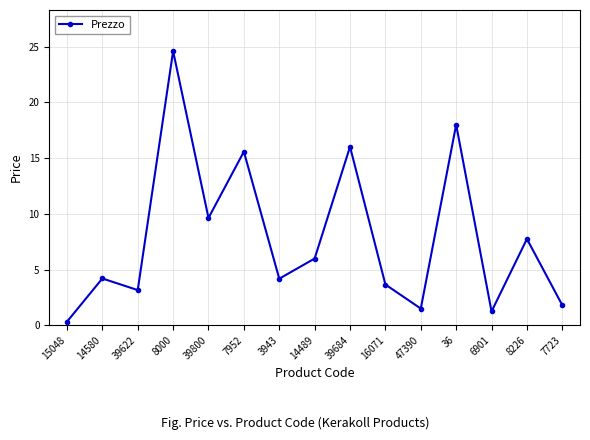

What is the label of the 3rd point from the right?

6901